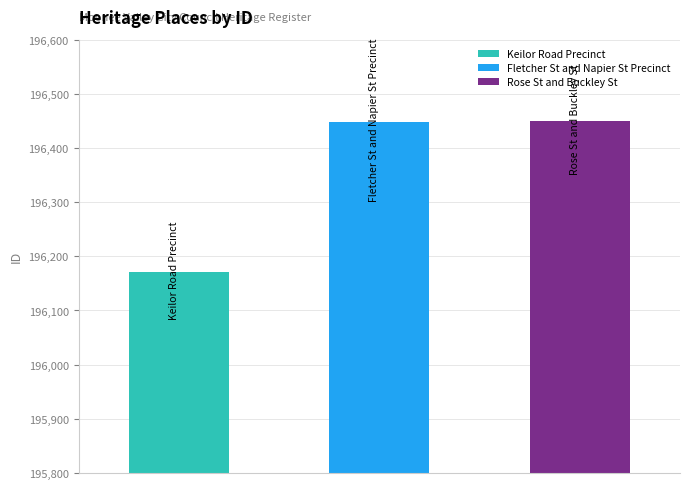

What is the change in value from Fletcher St and Napier St Precinct to Rose St and Buckley St?

+1